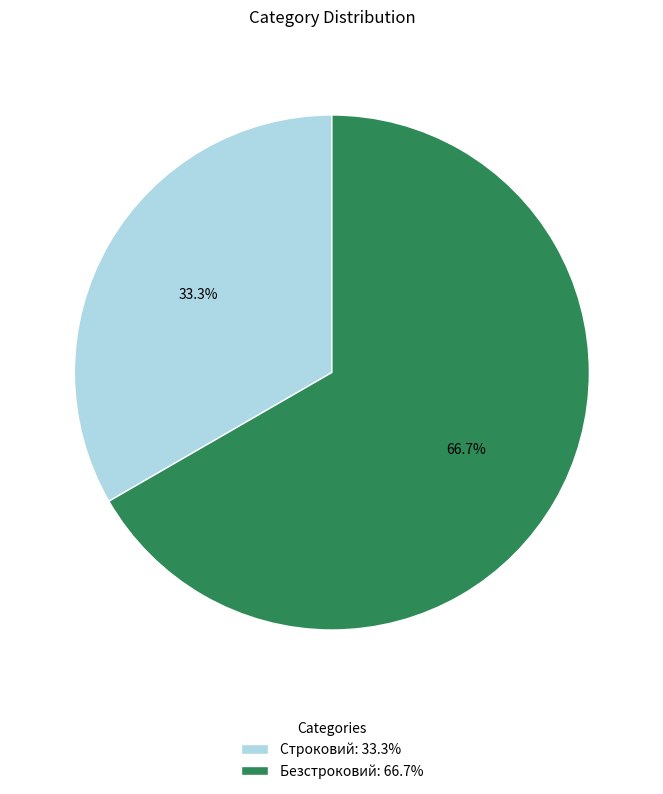

To the nearest percent, what is the combined percentage of Строковий and Безстроковий?

100%